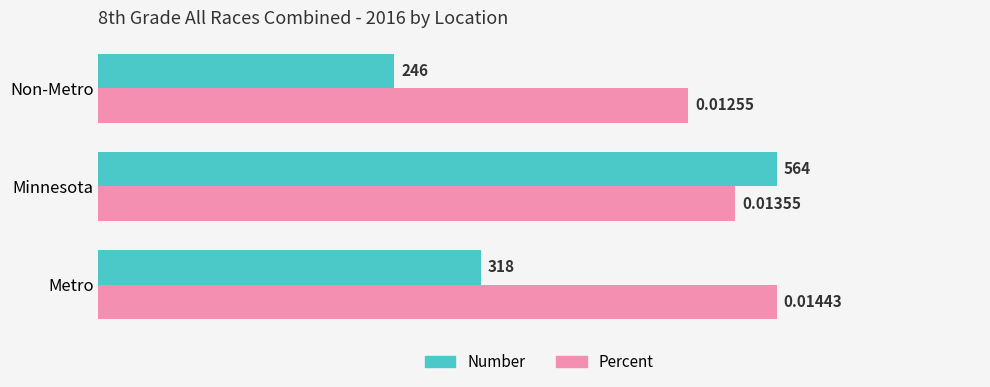

At which category is the sum across all series the highest?

Minnesota